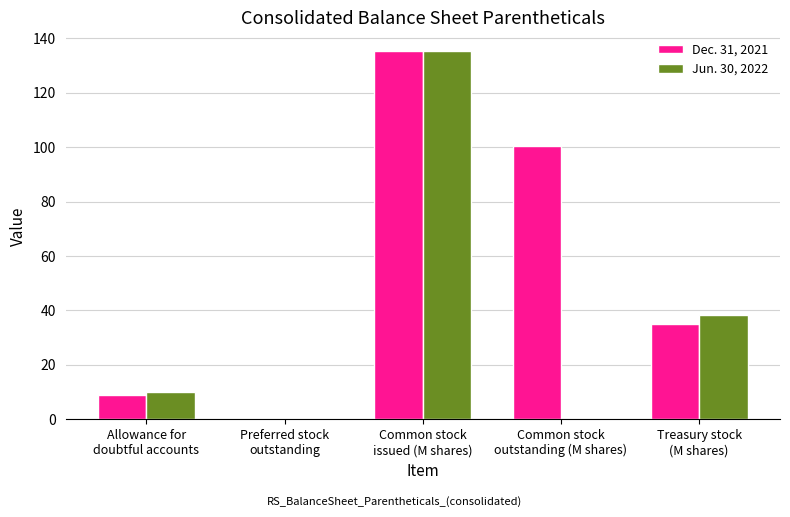

Are the bars grouped side by side (vs. stacked)?

Yes